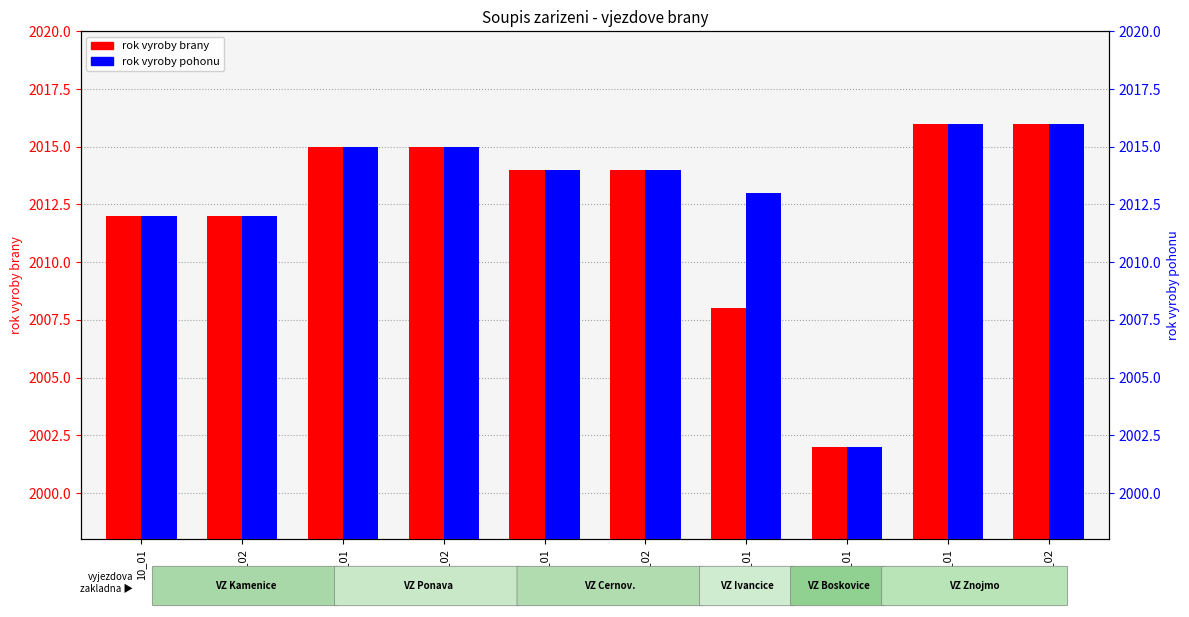

Is the value of rok vyroby pohonu at 10_01 greater than the value of rok vyroby brany at 14_02?

No